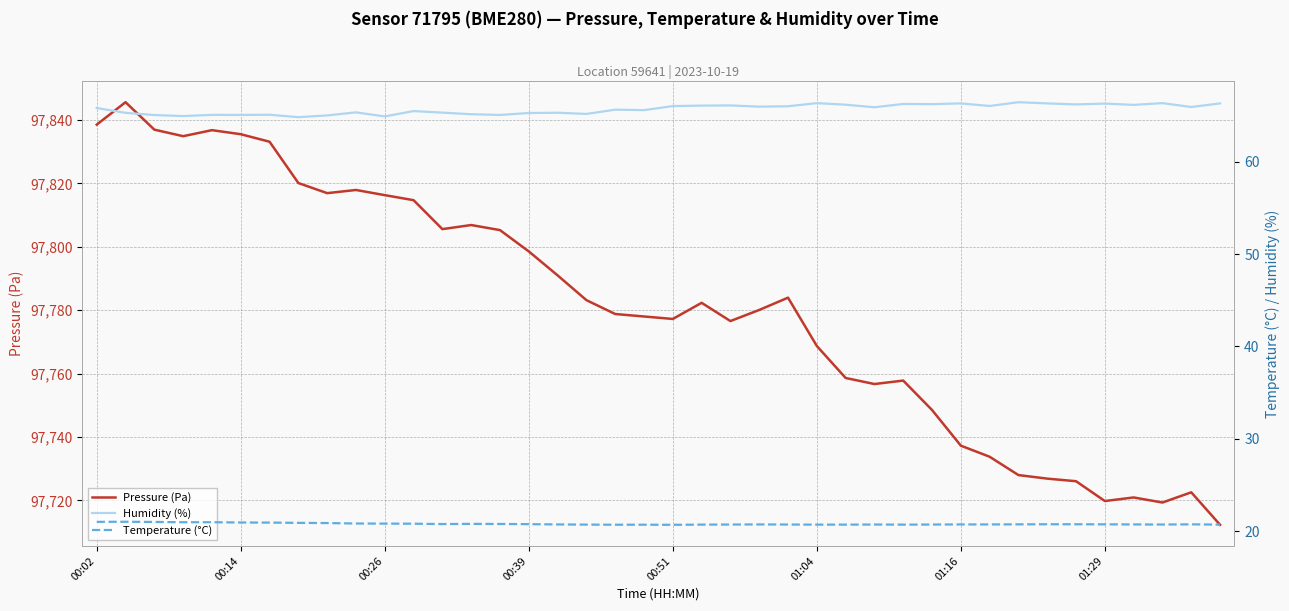

At how many categories does at least one series exceed 24072?

40